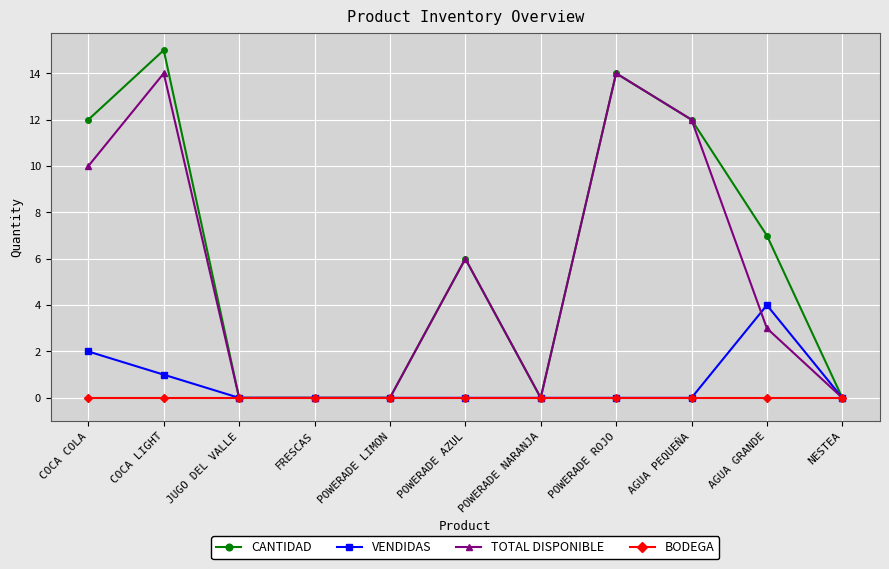

Where is the first local maximum for TOTAL DISPONIBLE?

COCA LIGHT